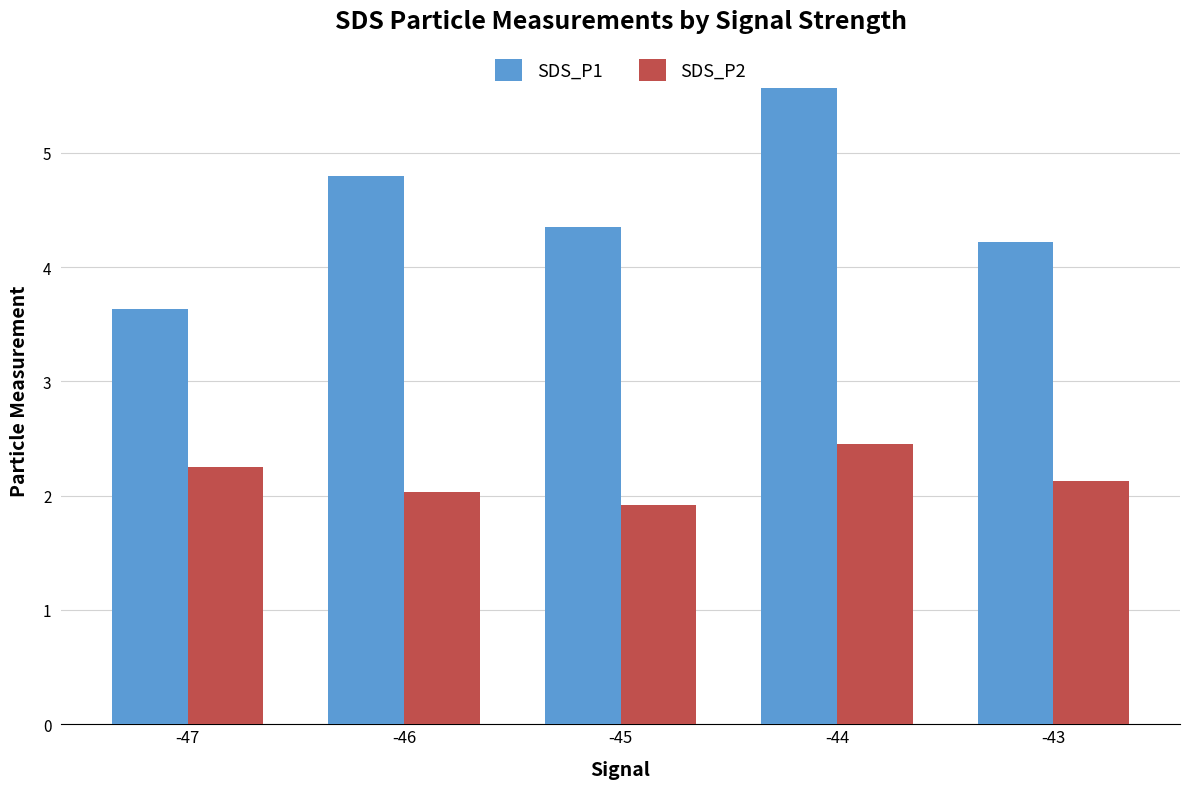

Does the chart contain stacked bars?

No